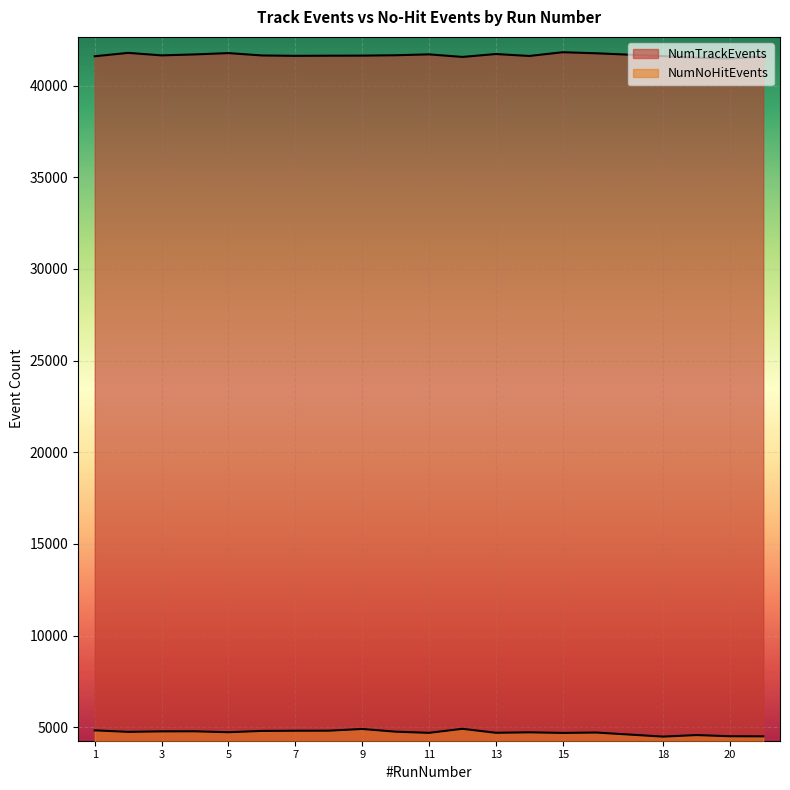

What is the difference between the highest and lowest values at 9?

36732